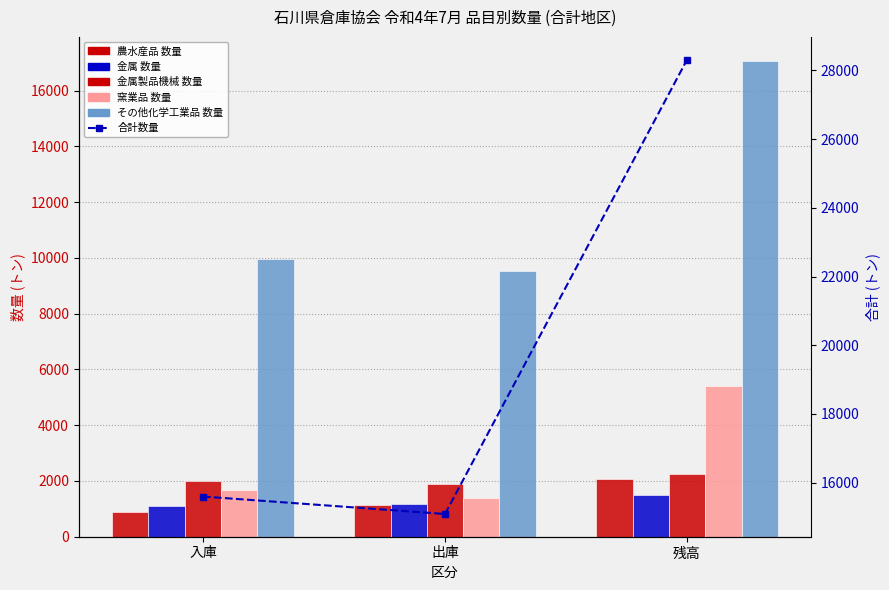

Which category has the lowest value across all series?

入庫